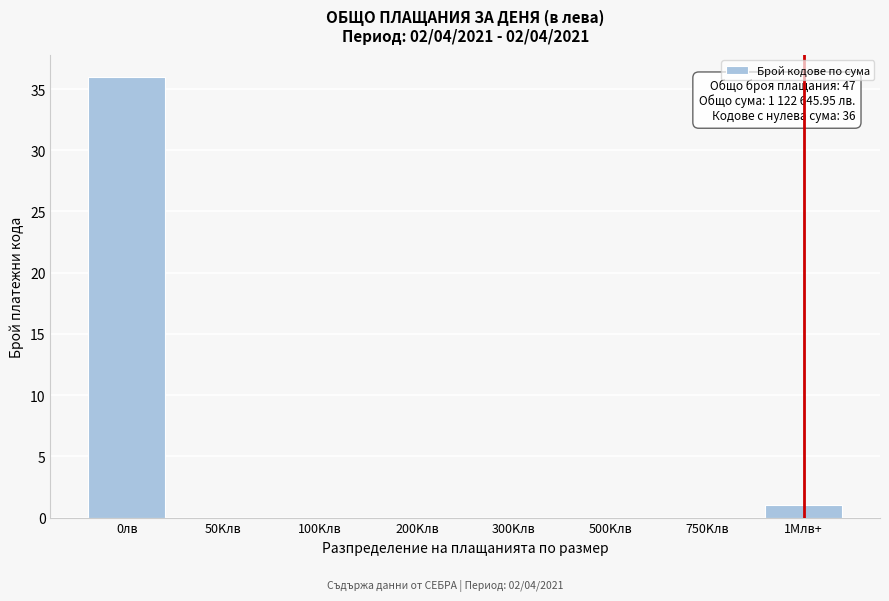

Reading right to left, list all the values displayed in this chart.

1Mлв+=1	750Kлв=0	500Kлв=0	300Kлв=0	200Kлв=0	100Kлв=0	50Kлв=0	0лв=36